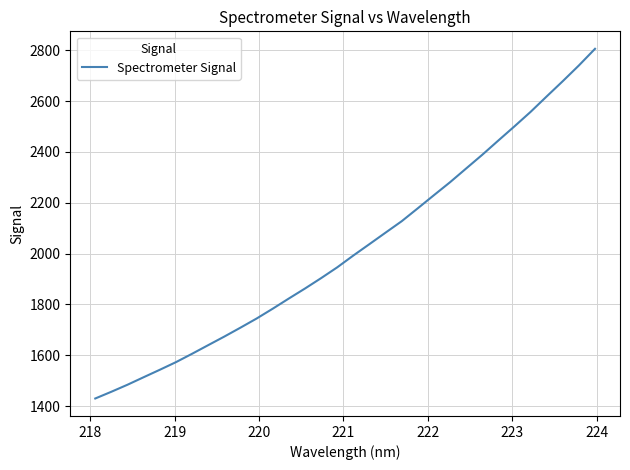

What is the maximum value shown in the chart?

2805.3